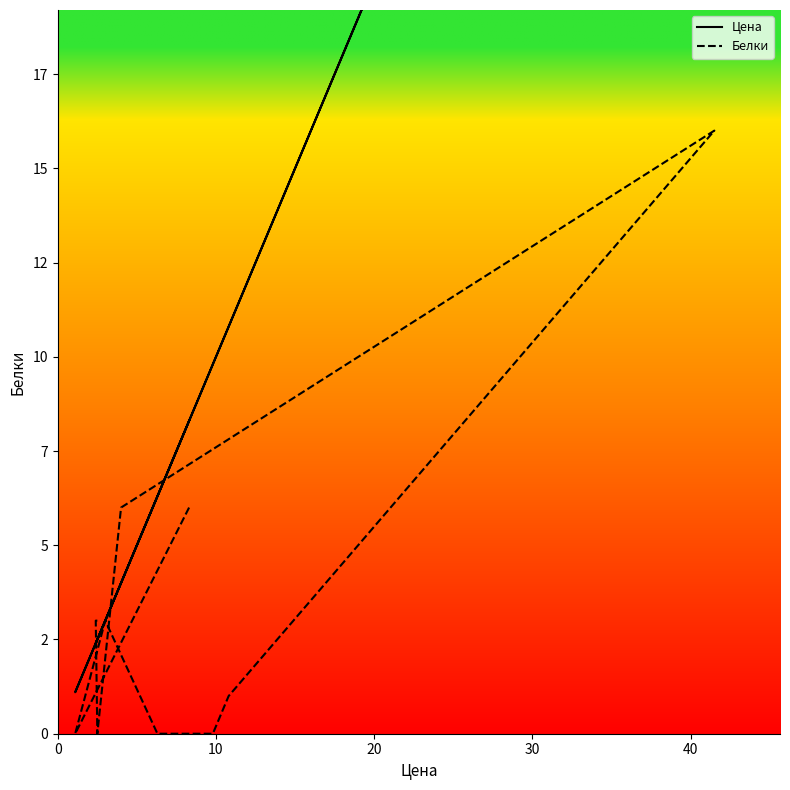

How many categories are shown in the chart?

11